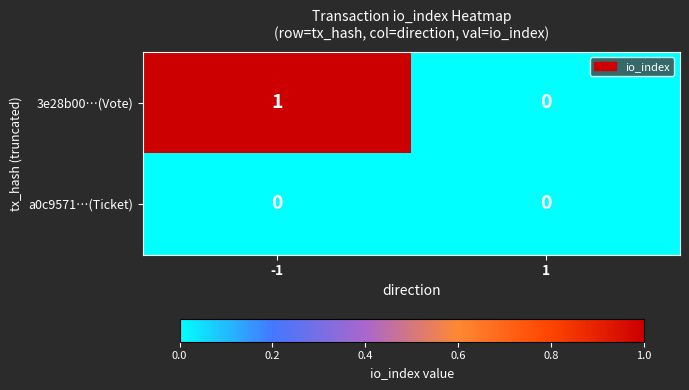

Which series has the largest total across all categories?

3e28b00…(Vote)